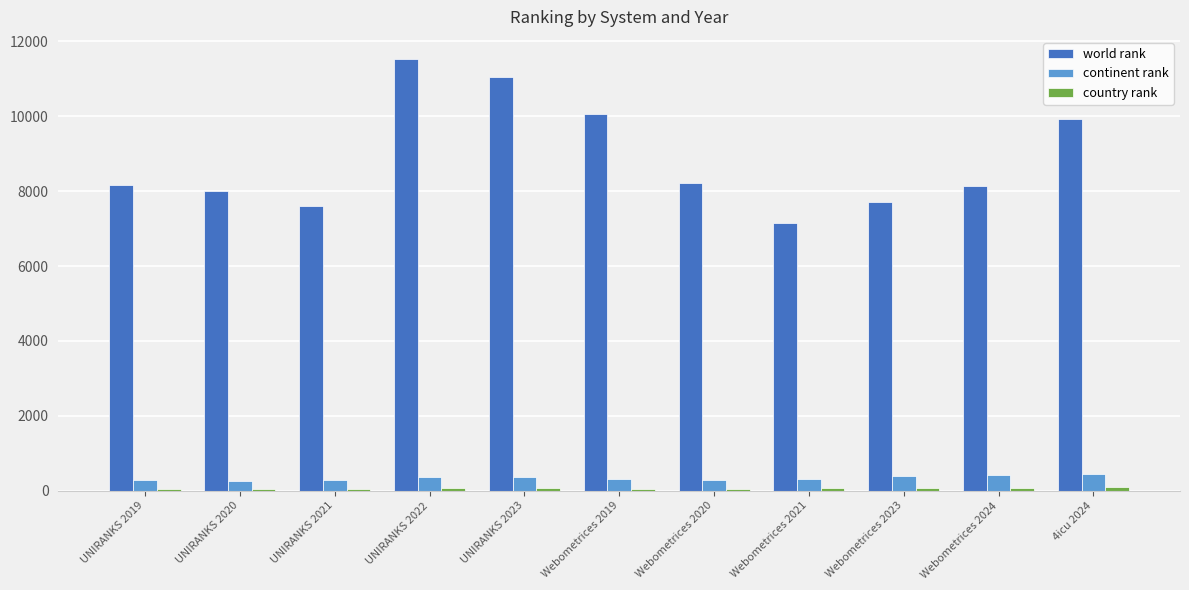

What is the sum of the world rank values at Webometrices 2021 and Webometrices 2019?

17221